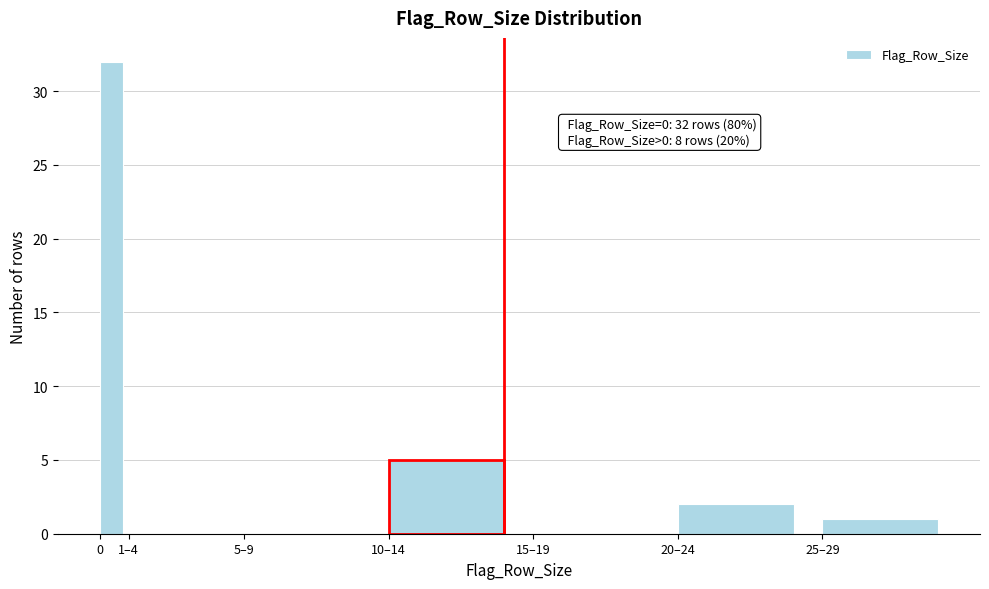

Reading right to left, transcribe all the data shown in this chart.

25–29=1	20–24=2	15–19=0	10–14=5	5–9=0	1–4=0	0=32